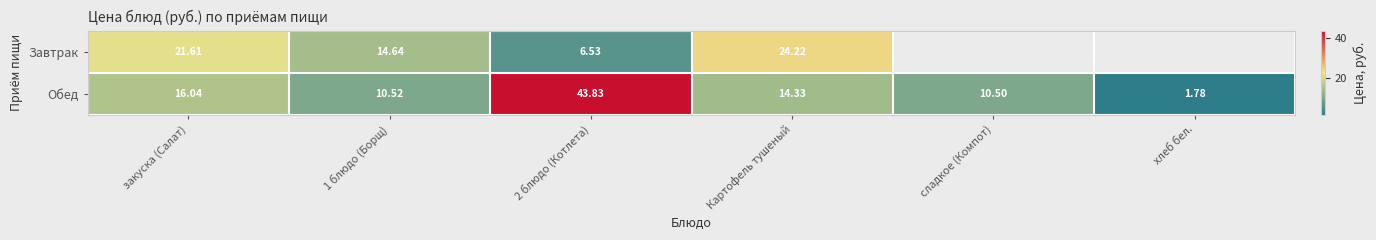

How many data points in Обед are less than 14?

3